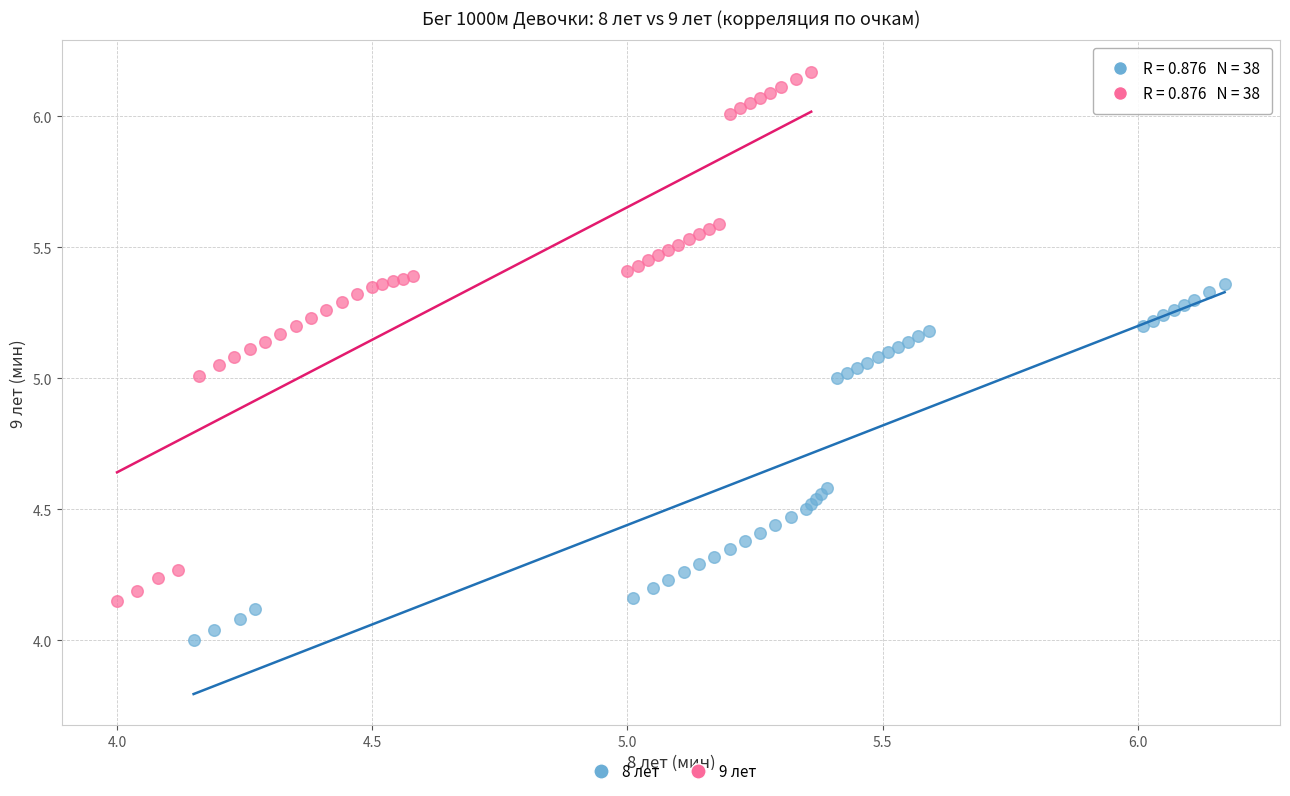

Which series contains the lowest Y value?

8 лет